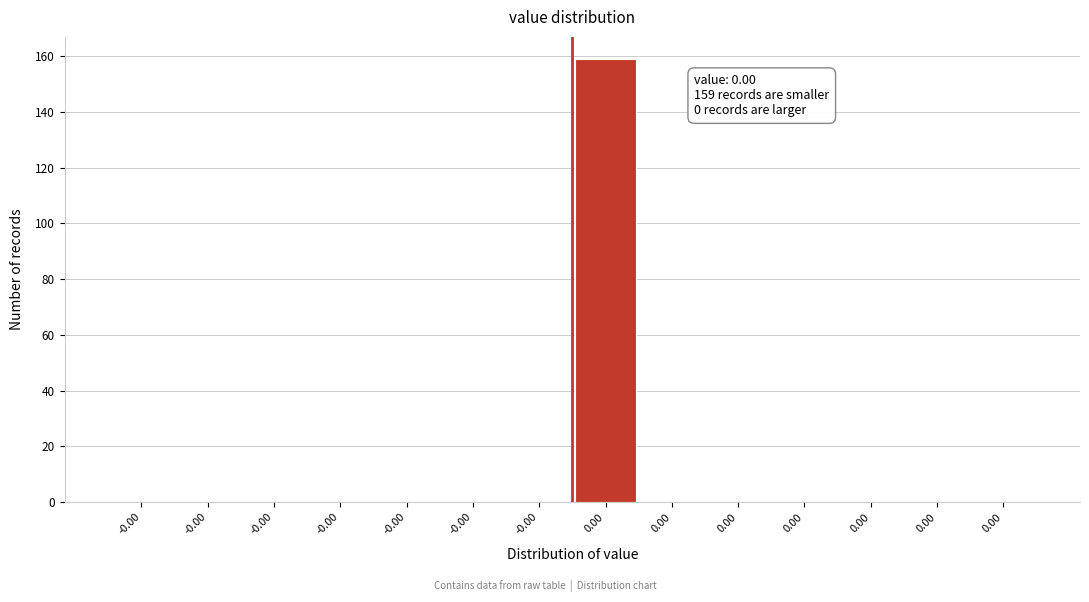

Count the number of data series in this chart.

1